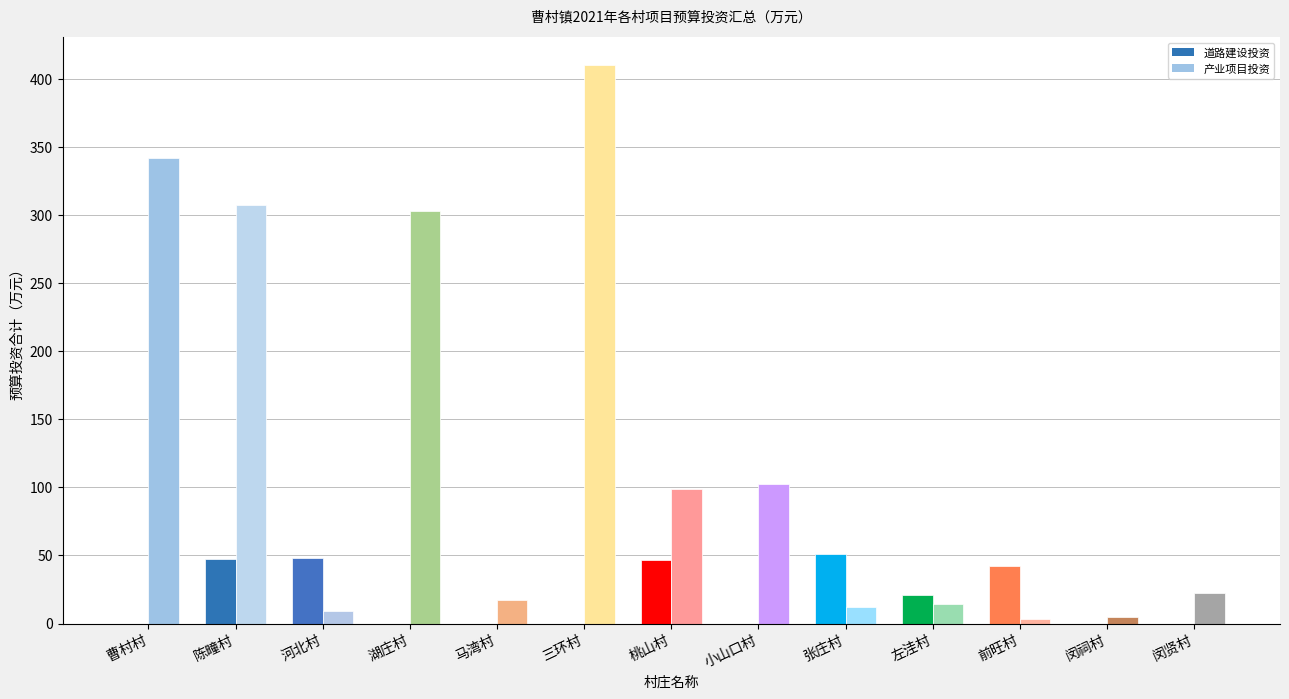

Which series has the largest range (max minus min)?

产业项目投资